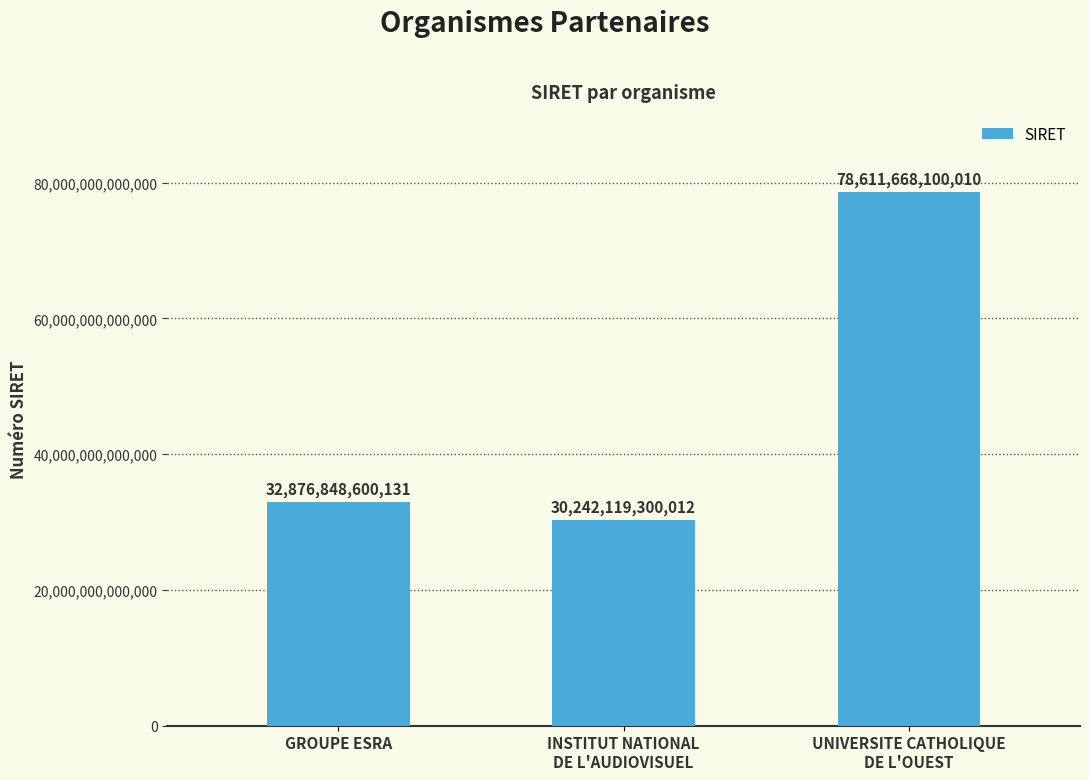

Where is the data nearest to the value 54426893700011?

GROUPE ESRA